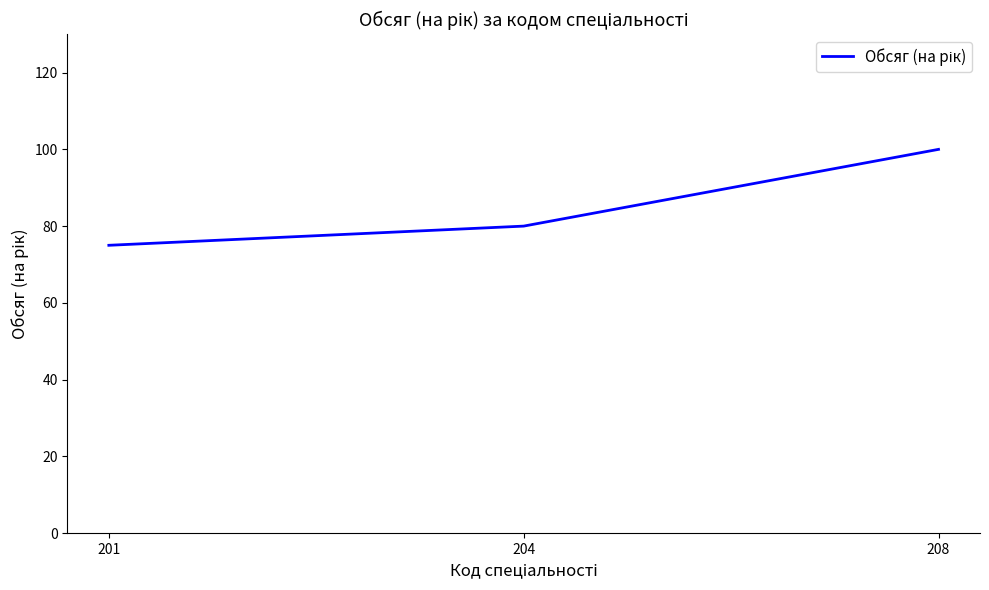

Count the number of data series in this chart.

1